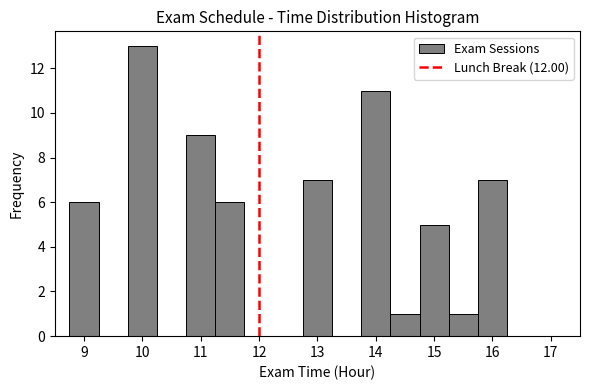

Reading left to right, list every bar in this chart as the range it spans on the x-axis followed by its height. Neither the bar edges nor the heights are printed on the chart, so give them approximately, as read against the axes.

8.75 to 9.25: 6
9.25 to 9.75: 0
9.75 to 10.25: 13
10.25 to 10.75: 0
10.75 to 11.25: 9
11.25 to 11.75: 6
11.75 to 12.25: 0
12.25 to 12.75: 0
12.75 to 13.25: 7
13.25 to 13.75: 0
13.75 to 14.25: 11
14.25 to 14.75: 1
14.75 to 15.25: 5
15.25 to 15.75: 1
15.75 to 16.25: 7
16.25 to 16.75: 0
16.75 to 17.25: 0